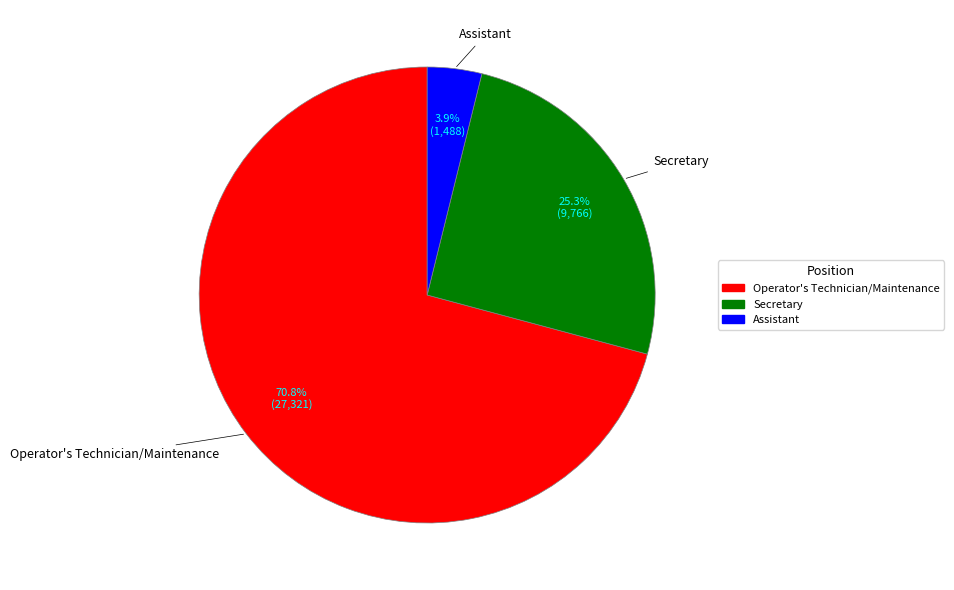

How many segments does this pie chart have?

3